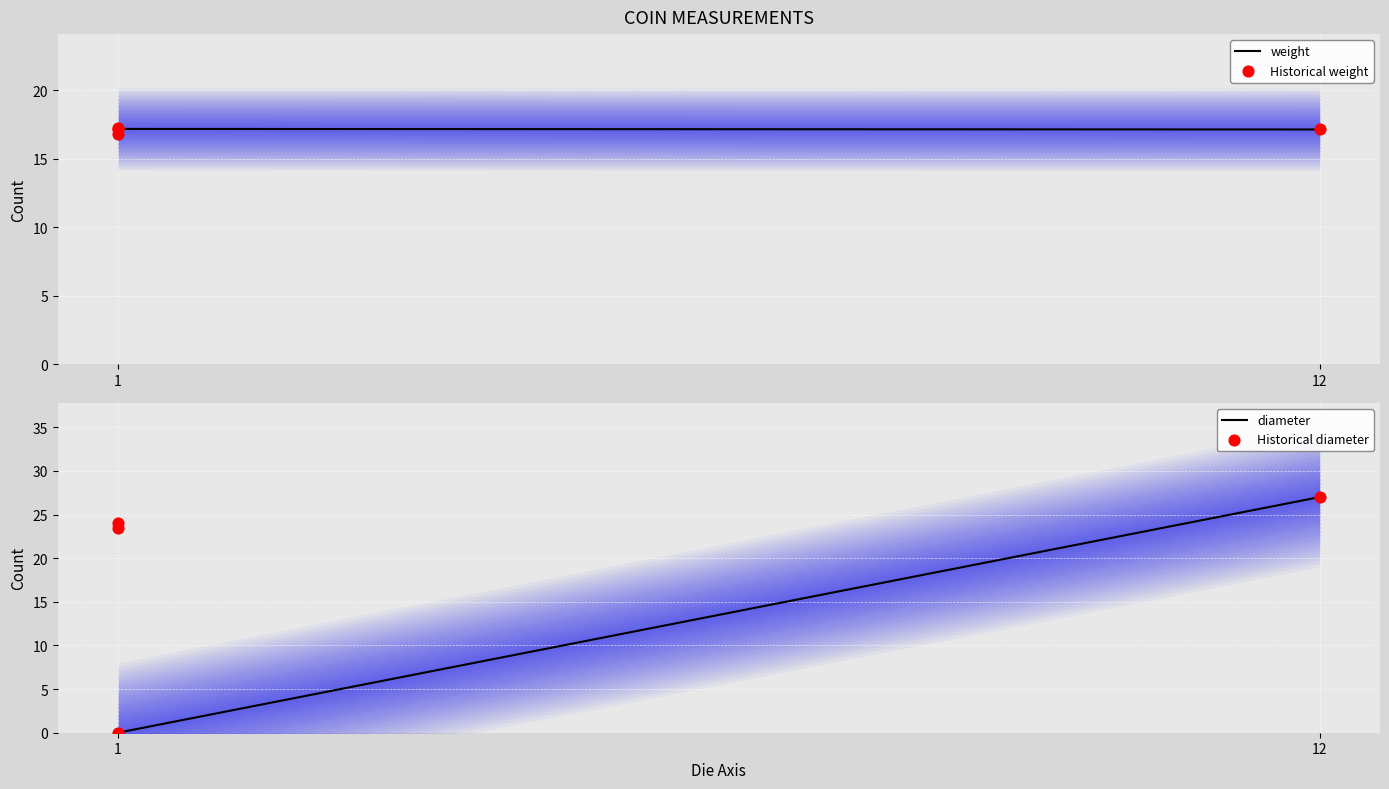

Which series reaches the minimum Y coordinate?

diameter